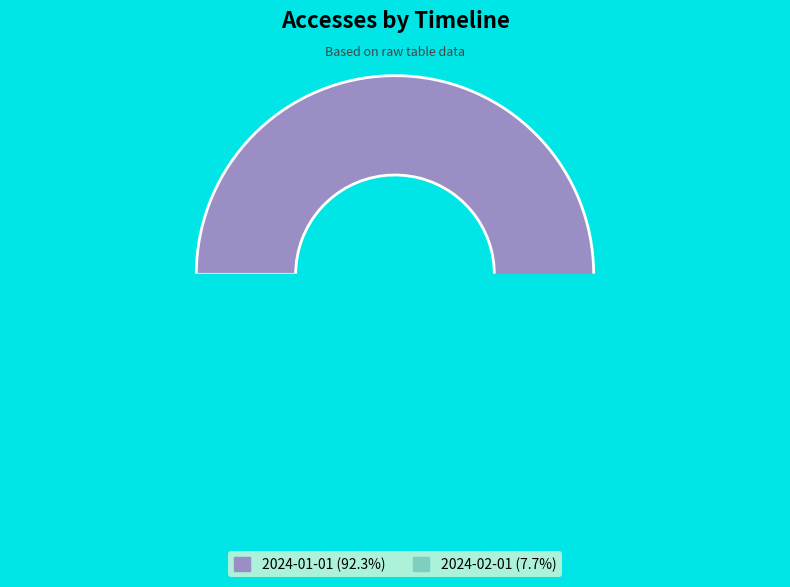

True or false: 2024-01-01 accounts for 78% of the total.

False